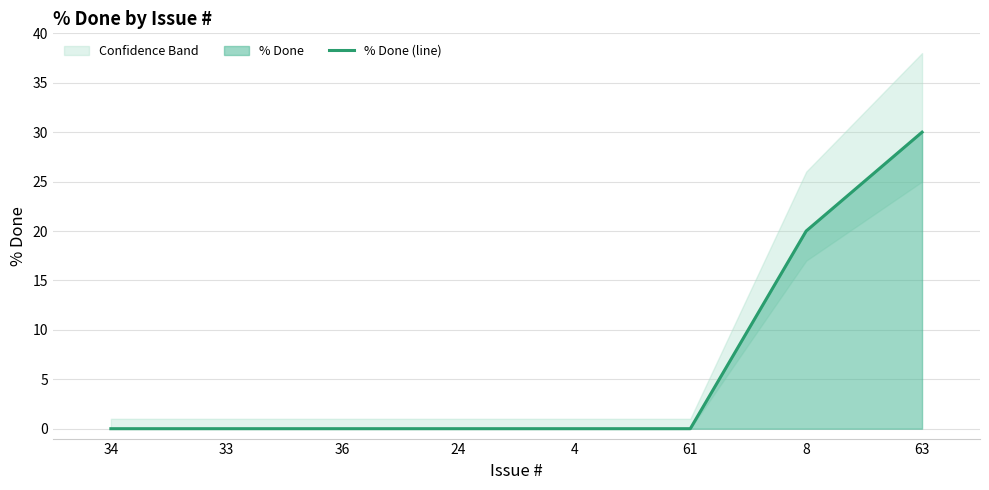

What is the difference between the maximum and second lowest values?

30